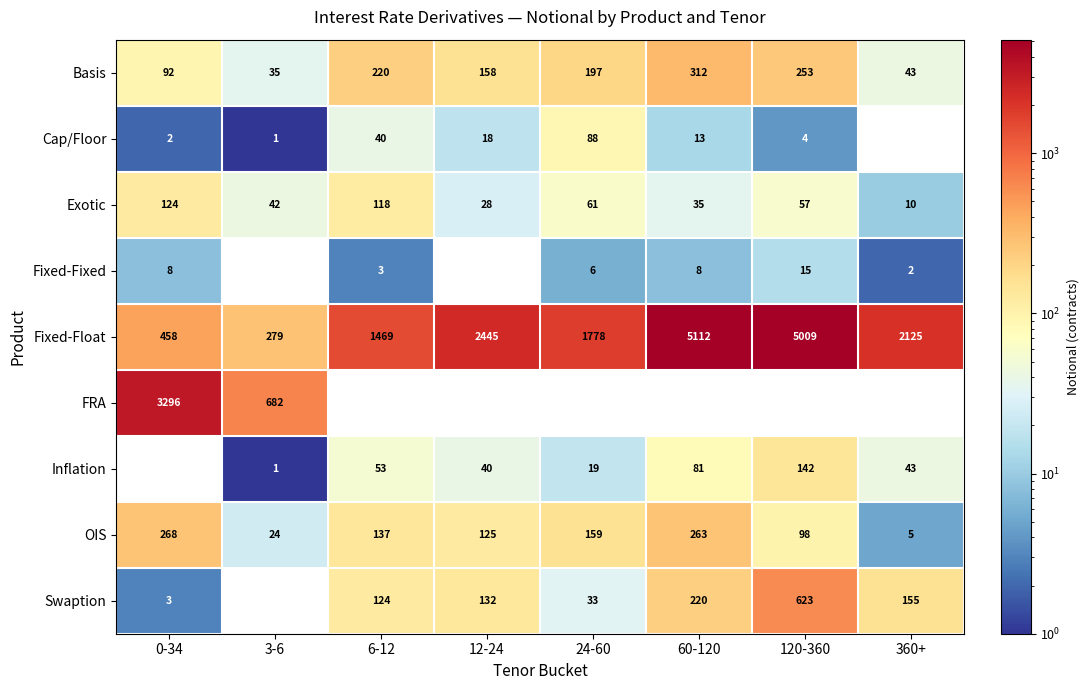

At which label does Cap/Floor first exceed 13?

6-12